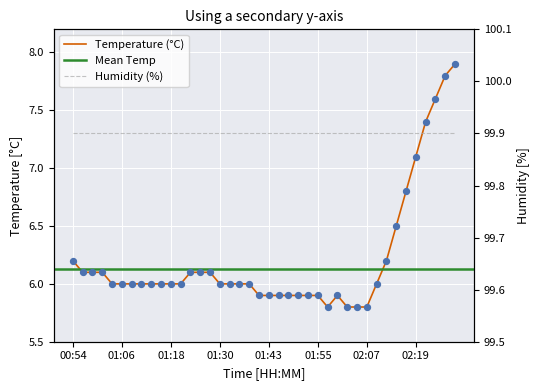

Approximately how many times larger is the value at 01:03 compared to 01:06?

1.0